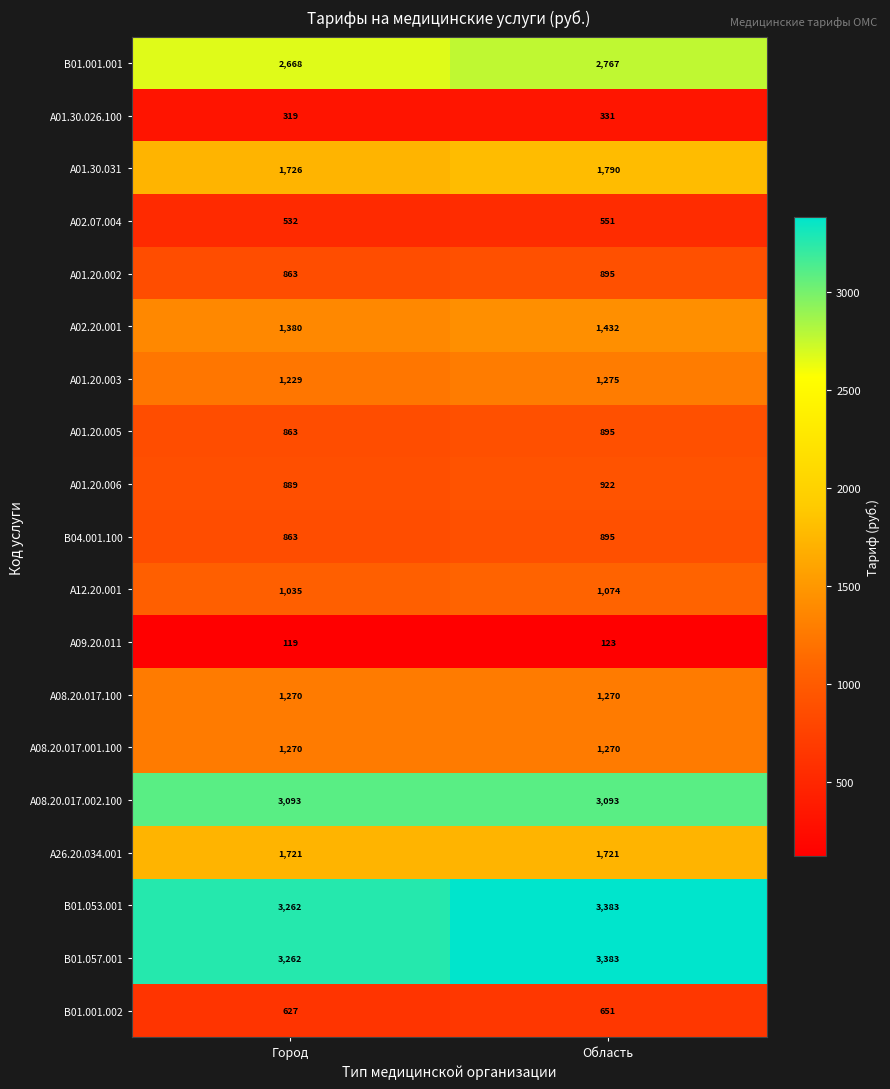

Is the value of A02.20.001 at Область greater than the value of A09.20.011 at Область?

Yes